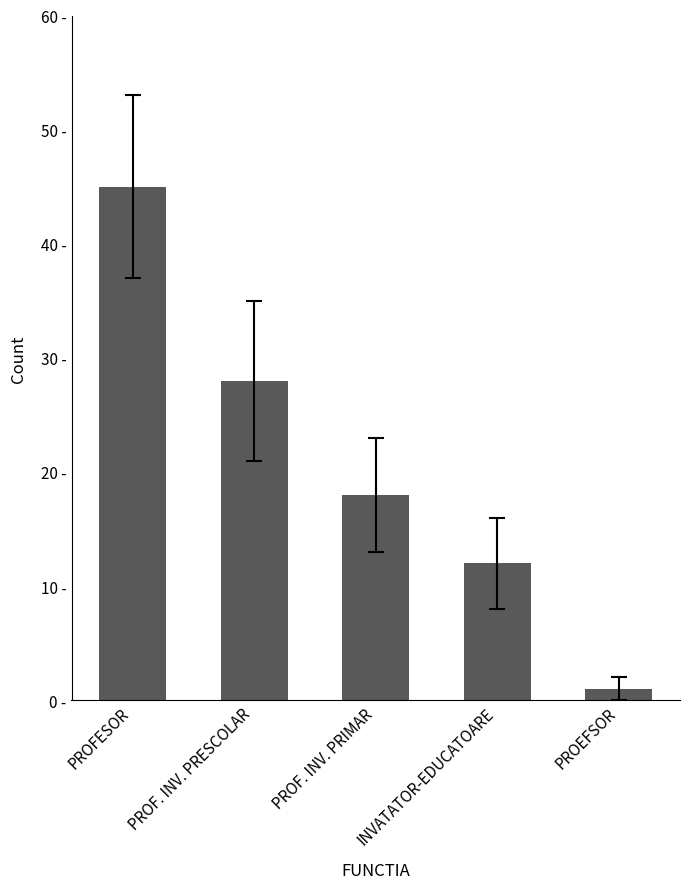

Are the bars horizontal?

No